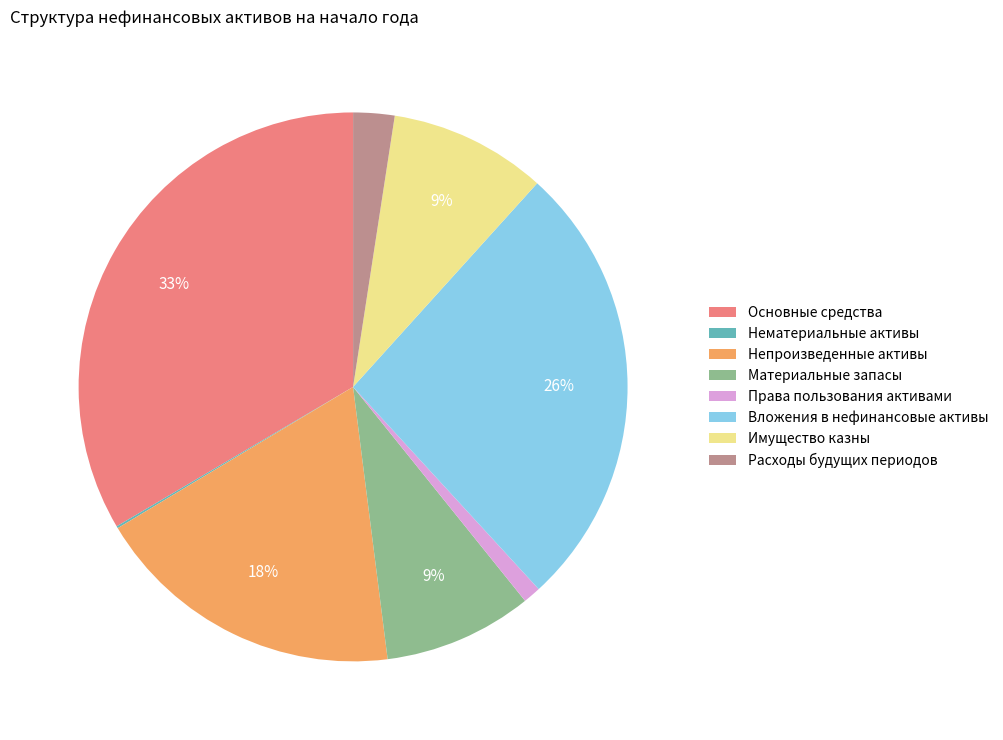

Which slice is the largest?

Основные средства